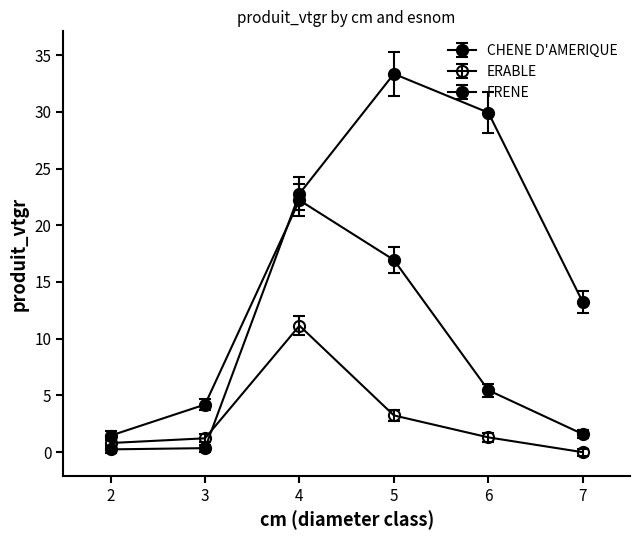

Does the chart display data point markers on the line(s)?

Yes